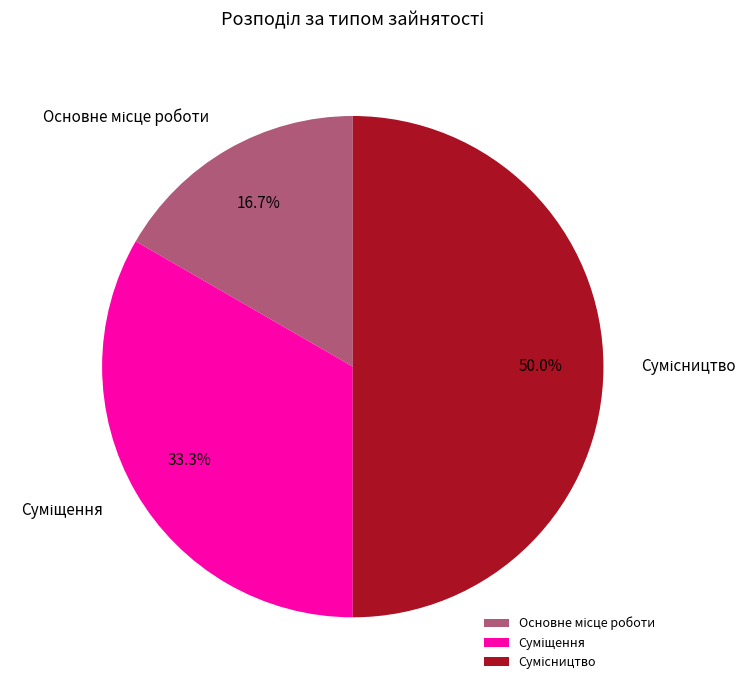

How many segments does this pie chart have?

3